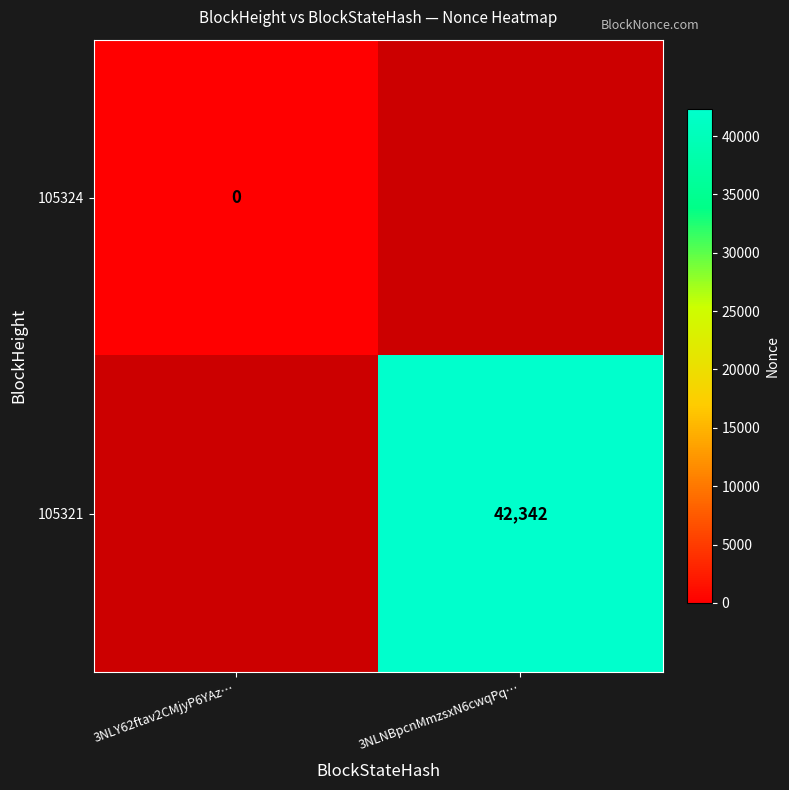

Is it true that 105321 equals 42342 at 3NLNBpcnMmzsxN6cwqPq…?

True